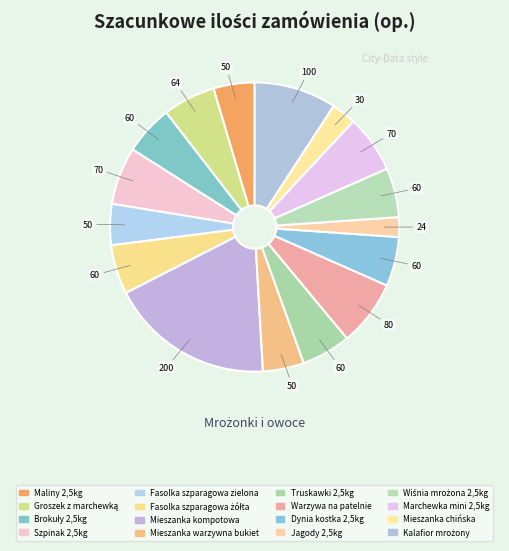

What is the total percentage of Warzywa na patelnie and Mieszanka warzywna bukiet?

11.9%